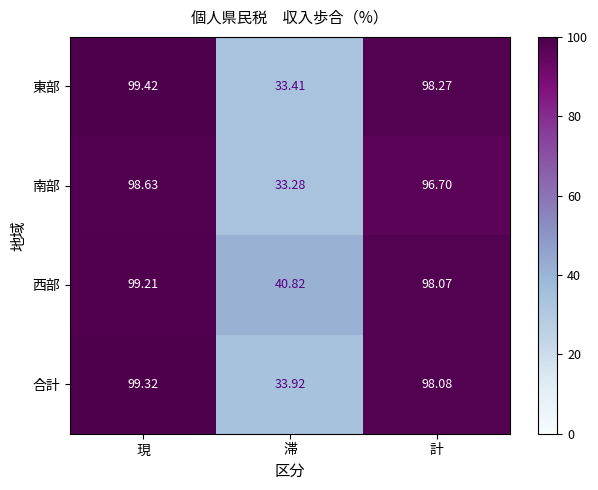

Where is 西部 nearest to the value 70?

計